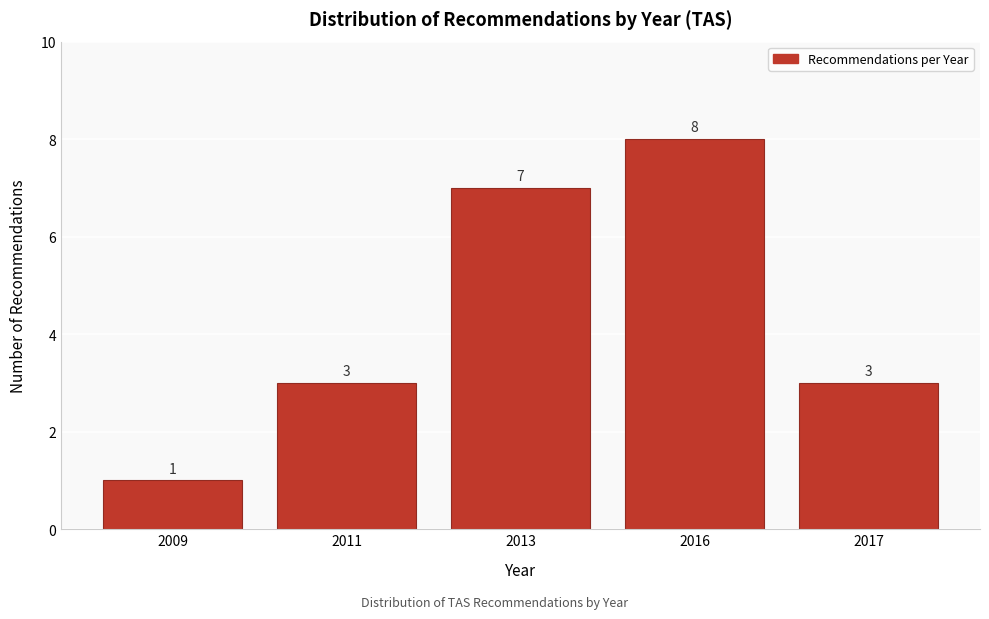

Reading left to right, transcribe all the data shown in this chart.

1	3	7	8	3